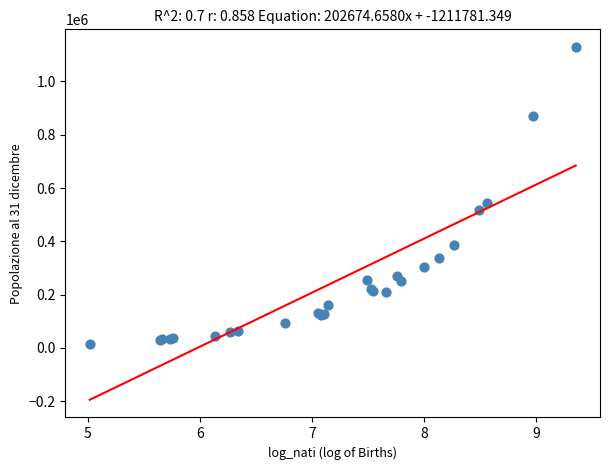

What Y value in the scatter plot is closest to 571964?

543700